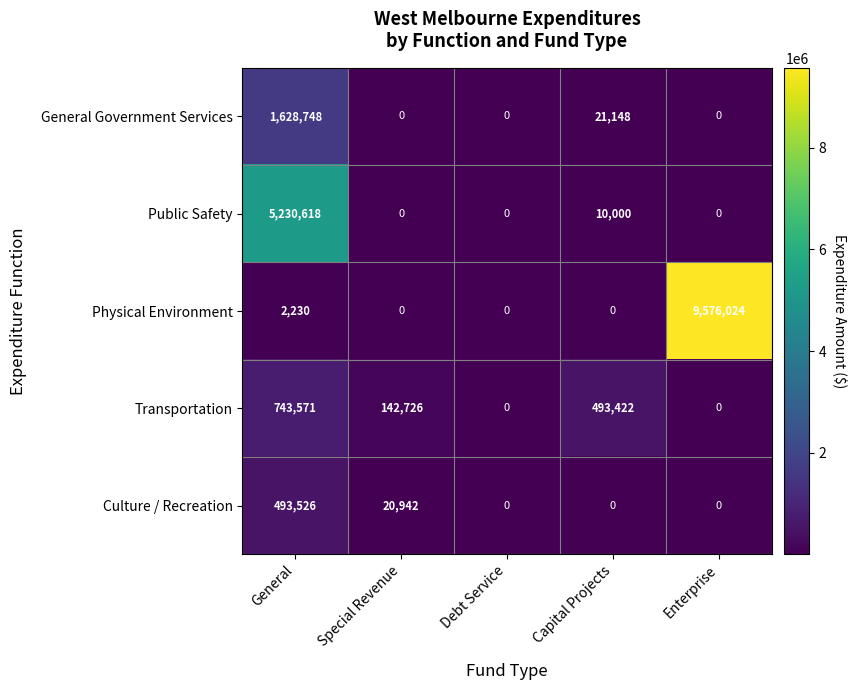

List the series in order of their peak value, lowest first.

Culture / Recreation, Transportation, General Government Services, Public Safety, Physical Environment